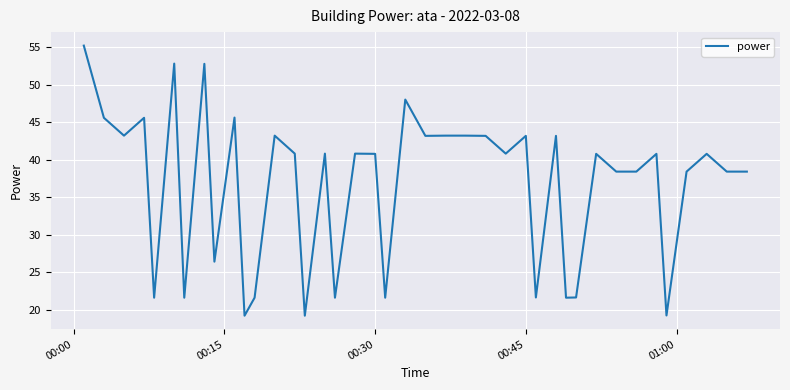

What is the difference between the maximum and minimum values?

36.0